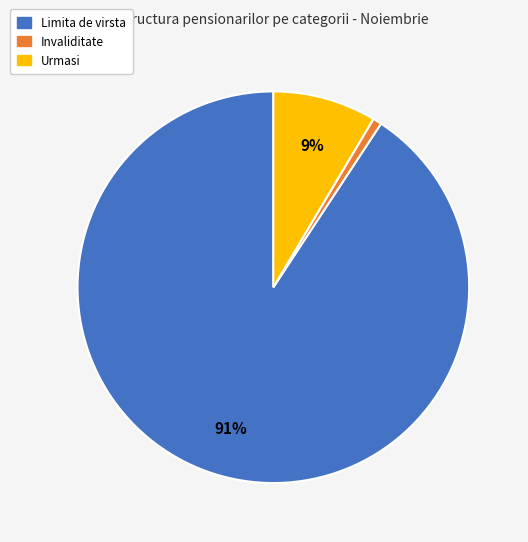

Rank the categories by value from lowest to highest.

Invaliditate, Urmasi, Limita de virsta